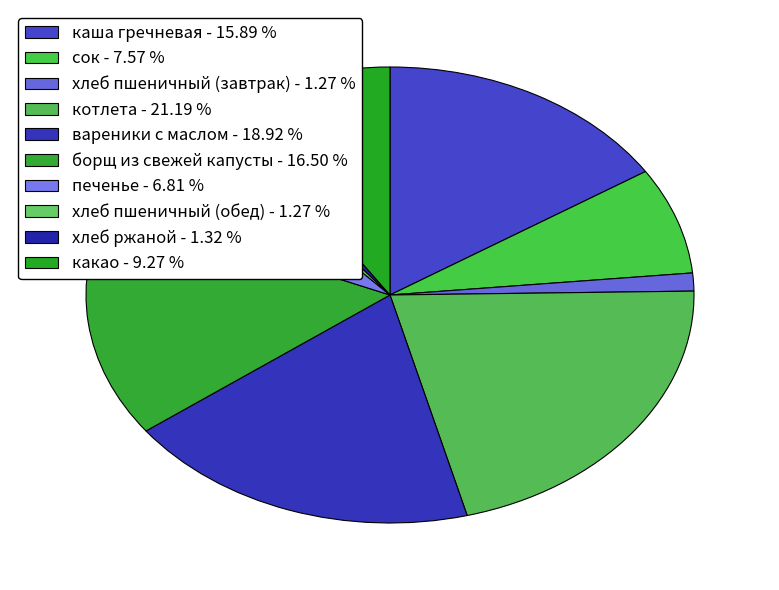

How many slices are in this pie chart?

10